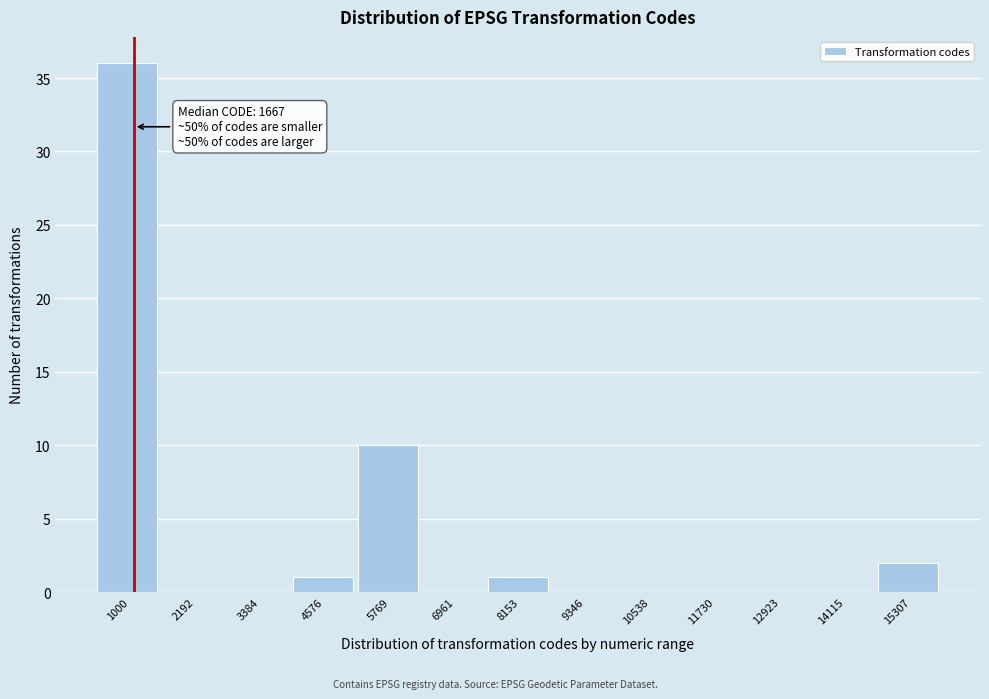

Reading right to left, extract all data points from this chart.

15307=2	14115=0	12923=0	11730=0	10538=0	9346=0	8153=1	6961=0	5769=10	4576=1	3384=0	2192=0	1000=36